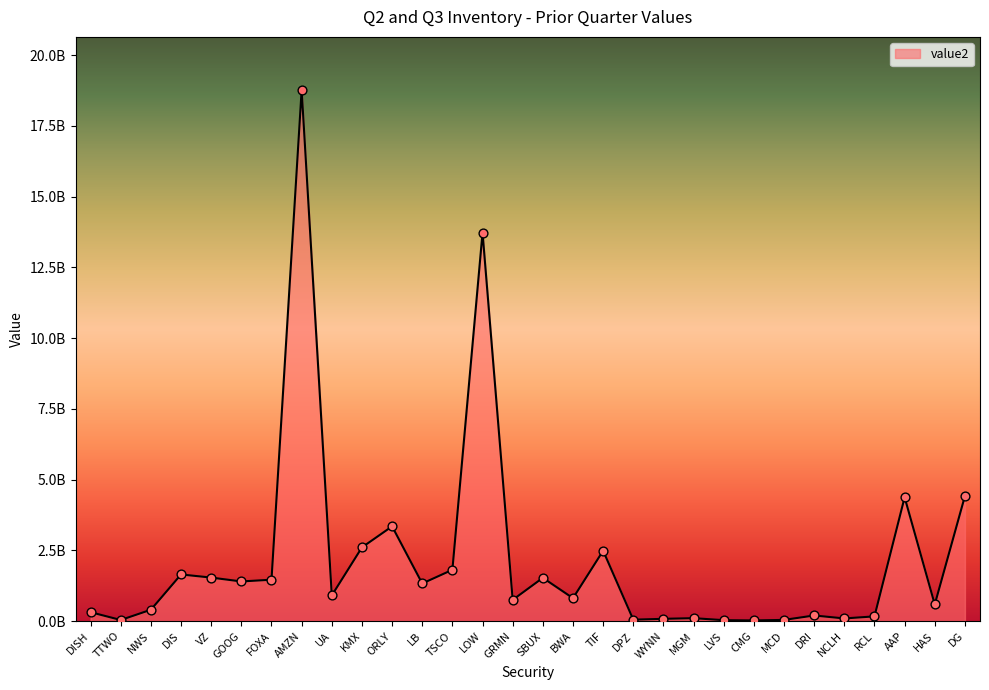

Is this an area chart (filled region under the line)?

Yes